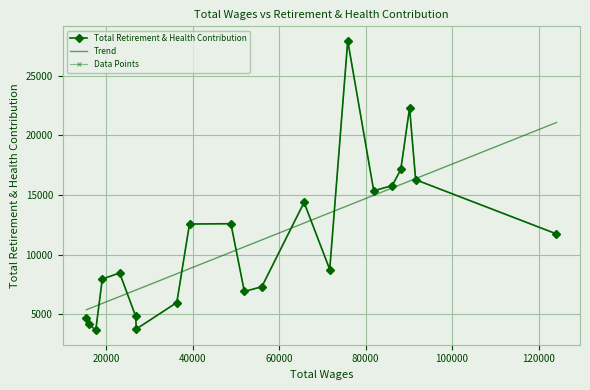

What is the difference between the values at 88148 and 17628?

13497